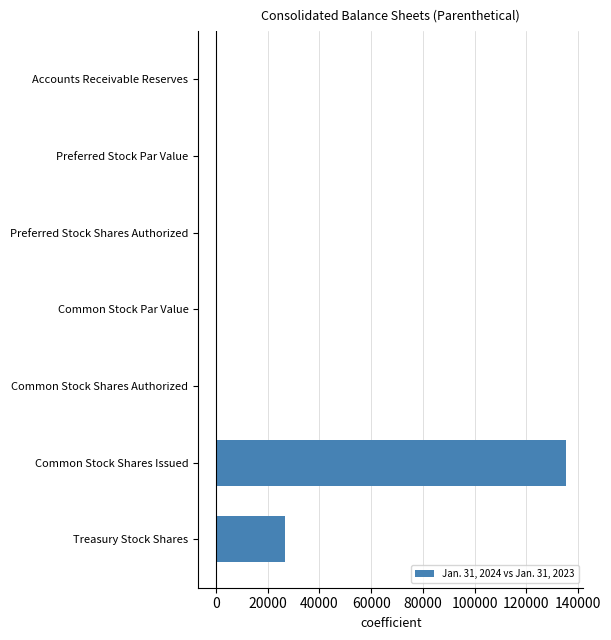

True or false: the data shows -73918 at Common Stock Par Value.

False